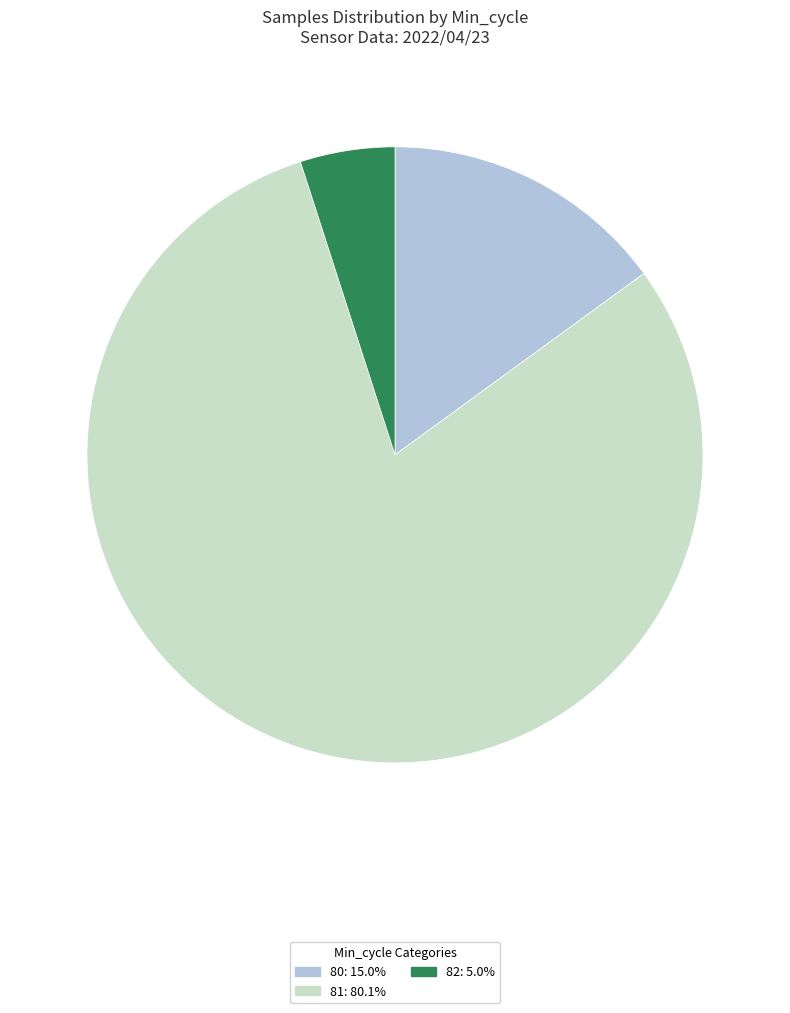

Is there any slice that represents more than half of the pie?

Yes